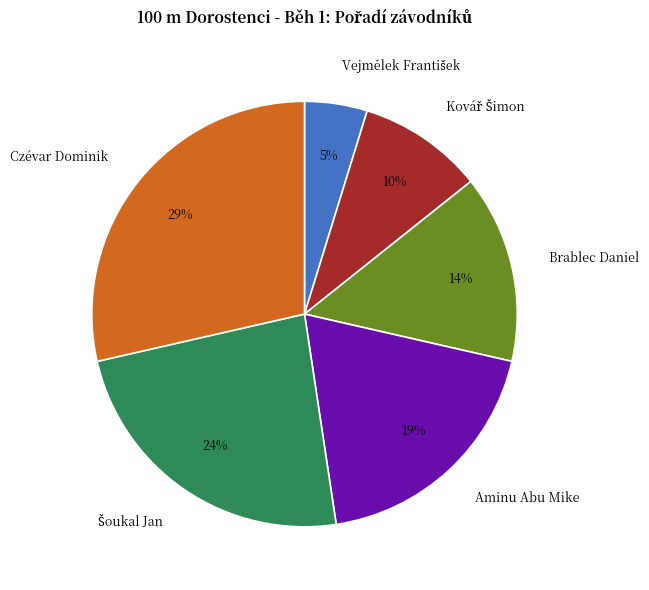

To the nearest percent, what percentage of the pie is Aminu Abu Mike?

19%